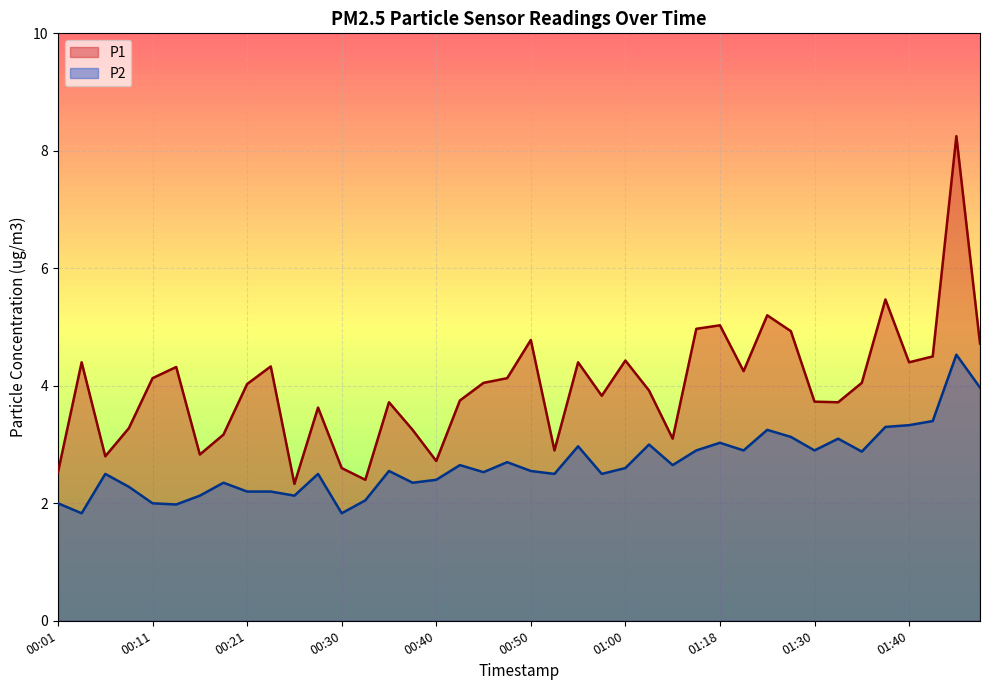

How many distinct data groups are displayed?

2